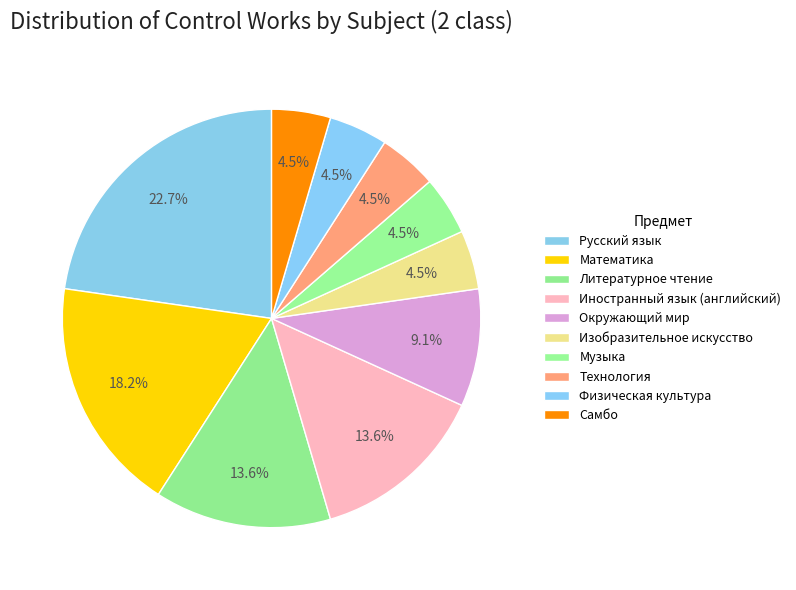

True or false: Окружающий мир accounts for 20% of the total.

False